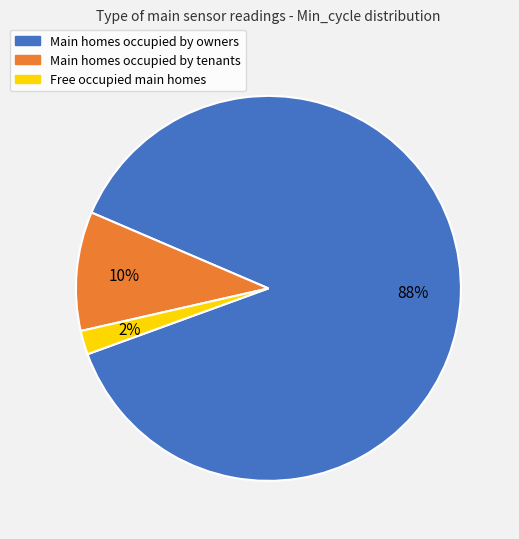

Count the number of slices in the pie.

3